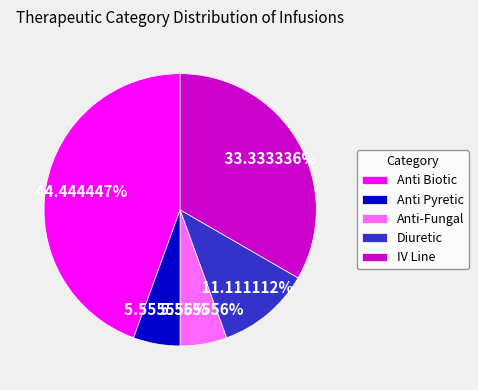

Does Anti Pyretic represent more than half of the total?

No